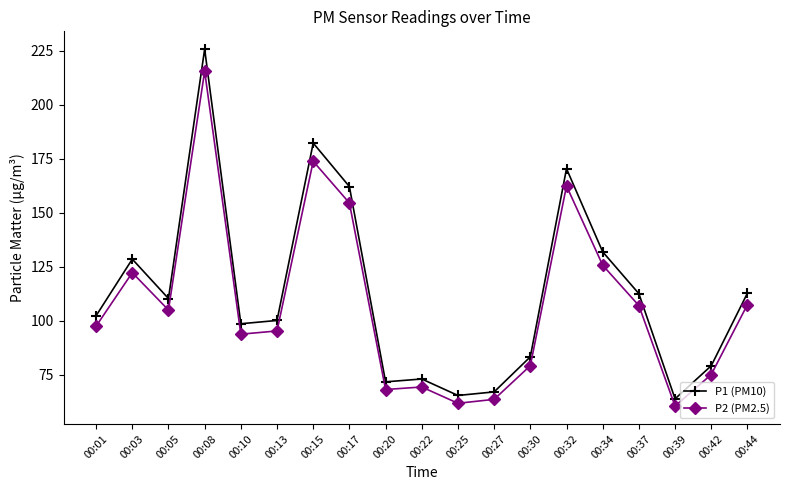

Which series has the widest spread of values?

P1 (PM10)